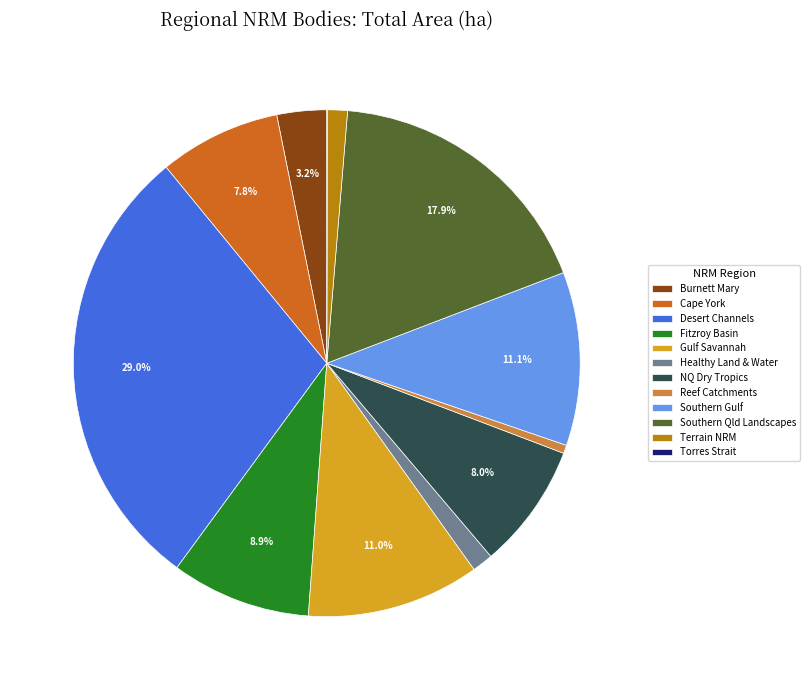

Is there a majority slice in this chart?

No